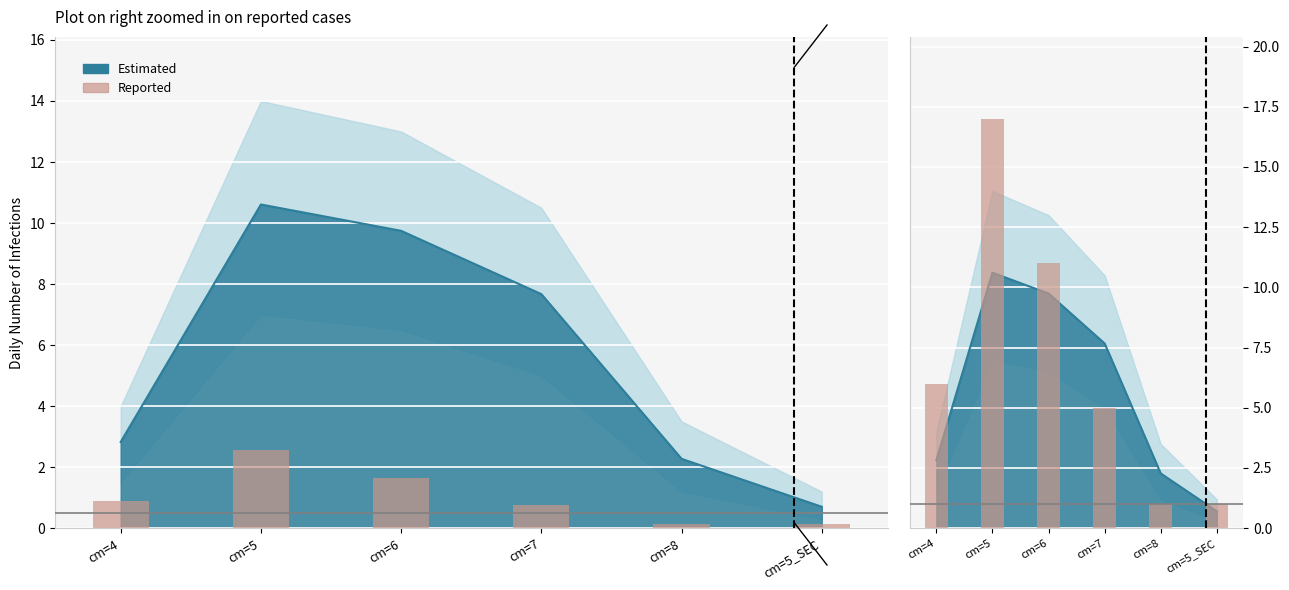

What is the label of the 1st bar from the right?

cm=5_SEC